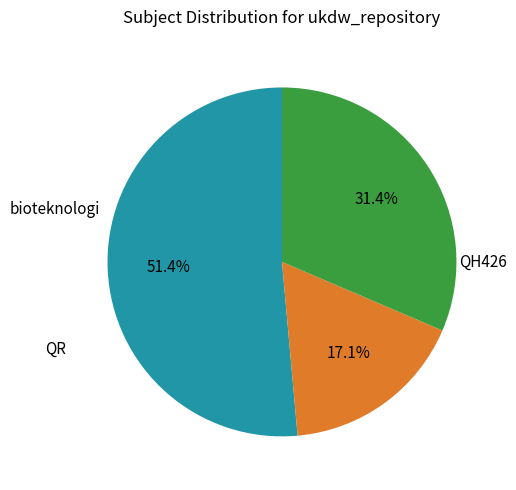

Is there a majority slice in this chart?

Yes